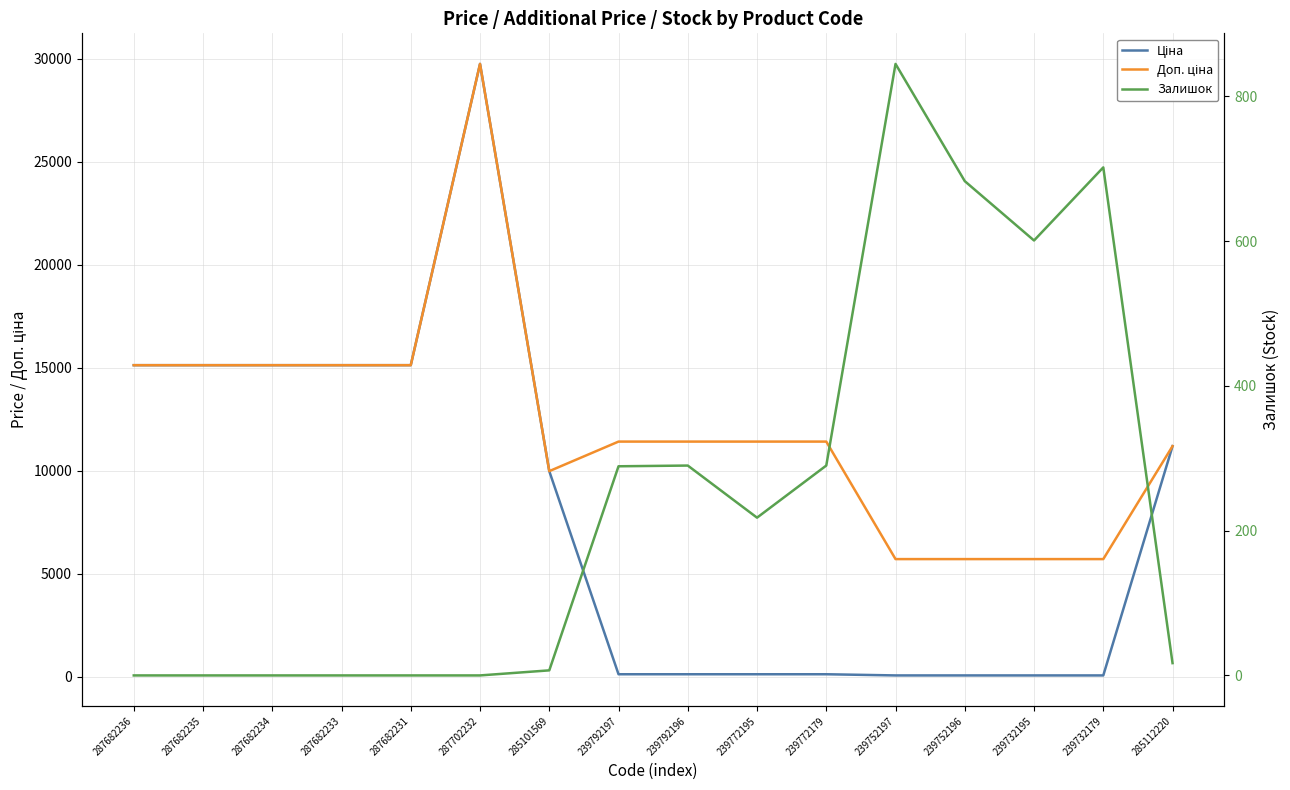

At which category is the sum across all series the highest?

287702232